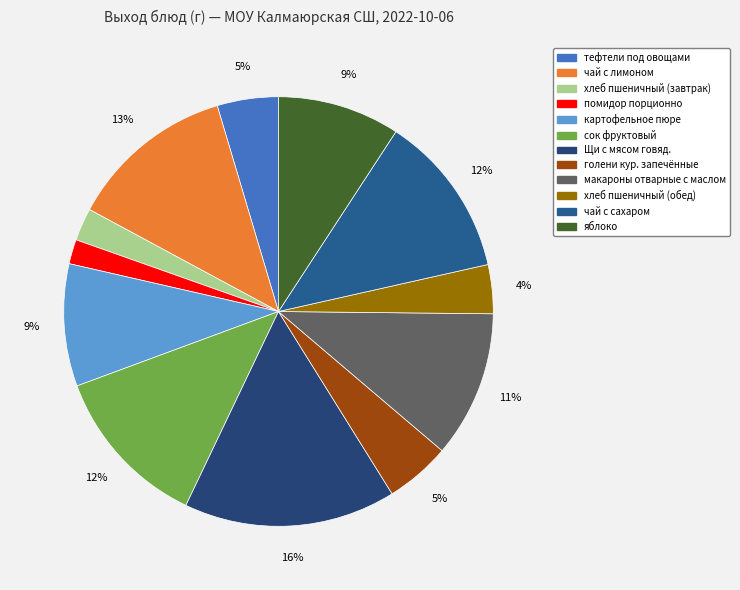

Approximately how many times larger is the value at хлеб пшеничный (обед) compared to тефтели под овощами?

0.8